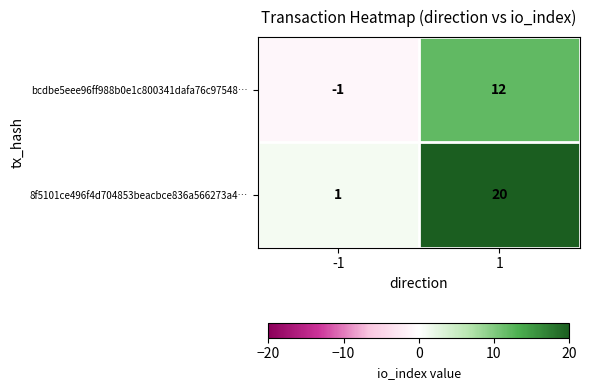

At how many categories does at least one series exceed 18?

1